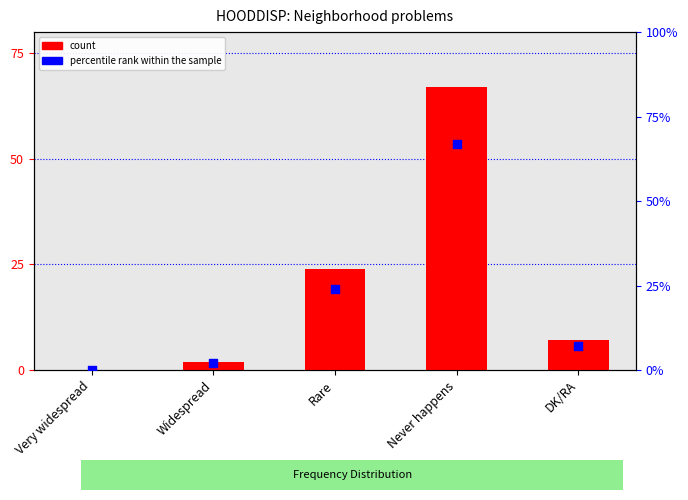

Which series has the largest total across all categories?

count